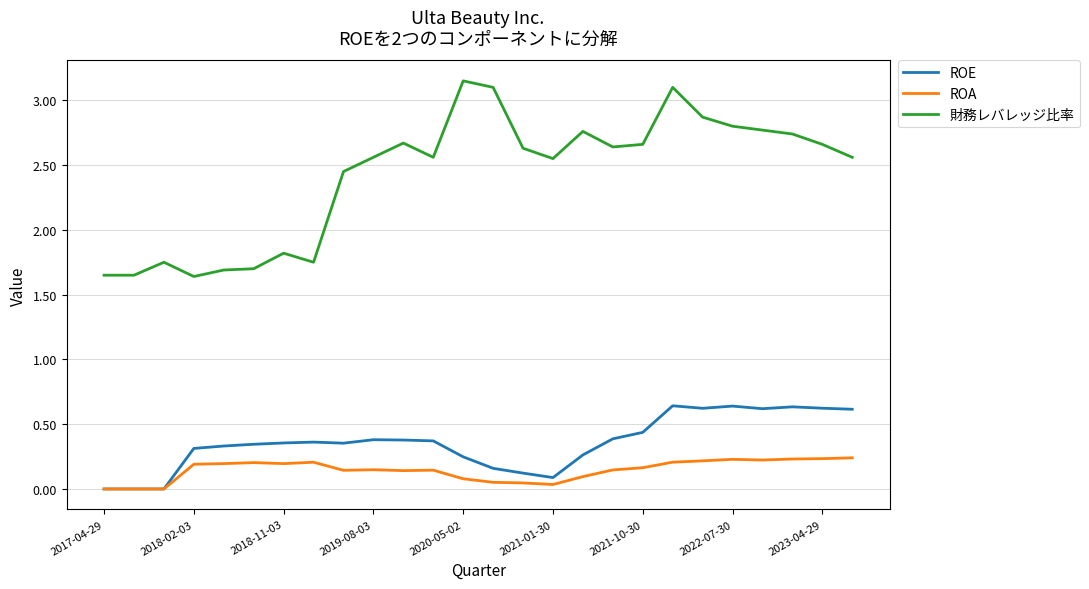

True or false: ROE and 財務レバレッジ比率 intersect in this chart.

False